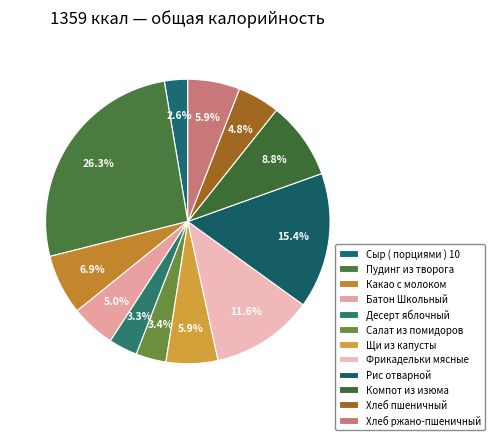

To the nearest percent, what is the difference between the Щи из капусты and Рис отварной slice percentages?

10%